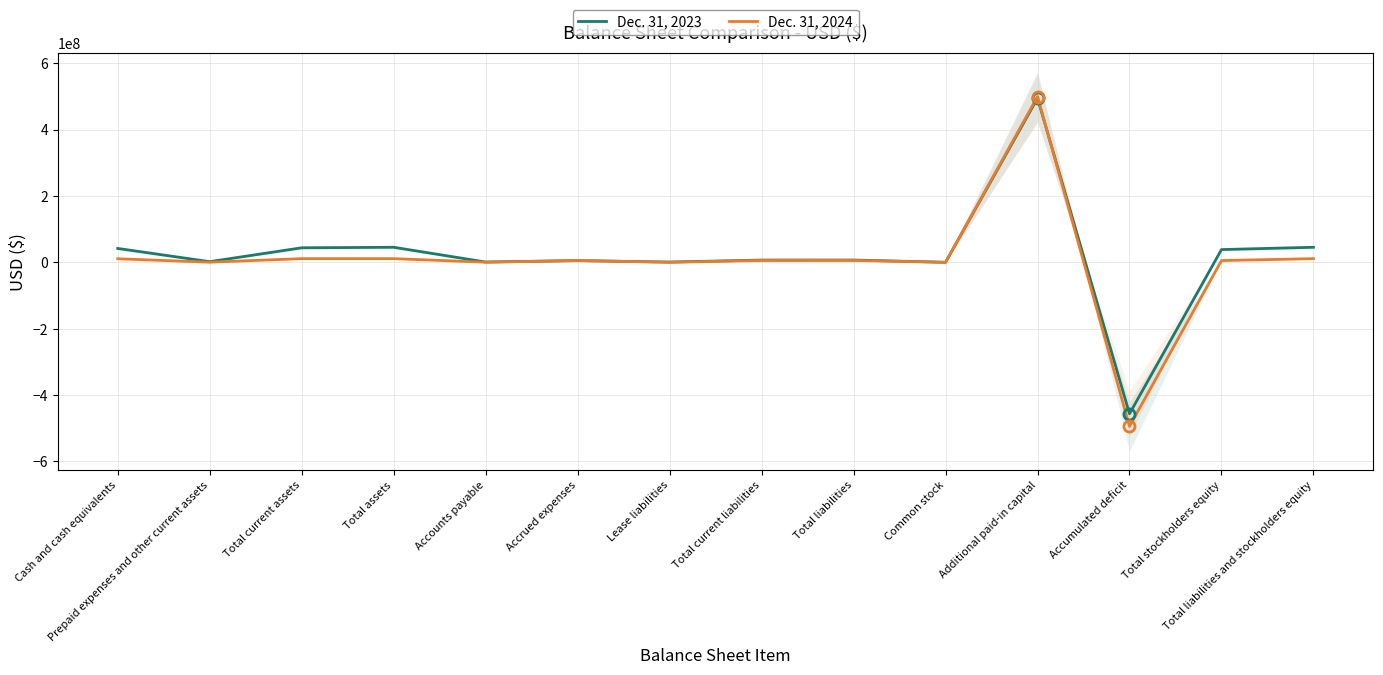

At how many categories does at least one series exceed -295741075?

13